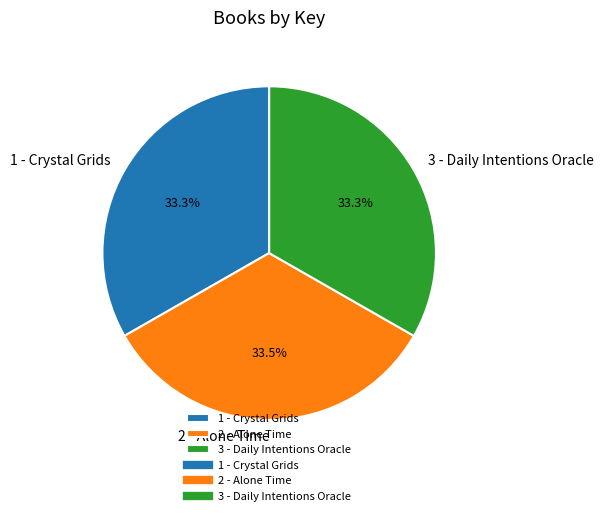

How much of the chart is everything except 2 - Alone Time?

66.5%